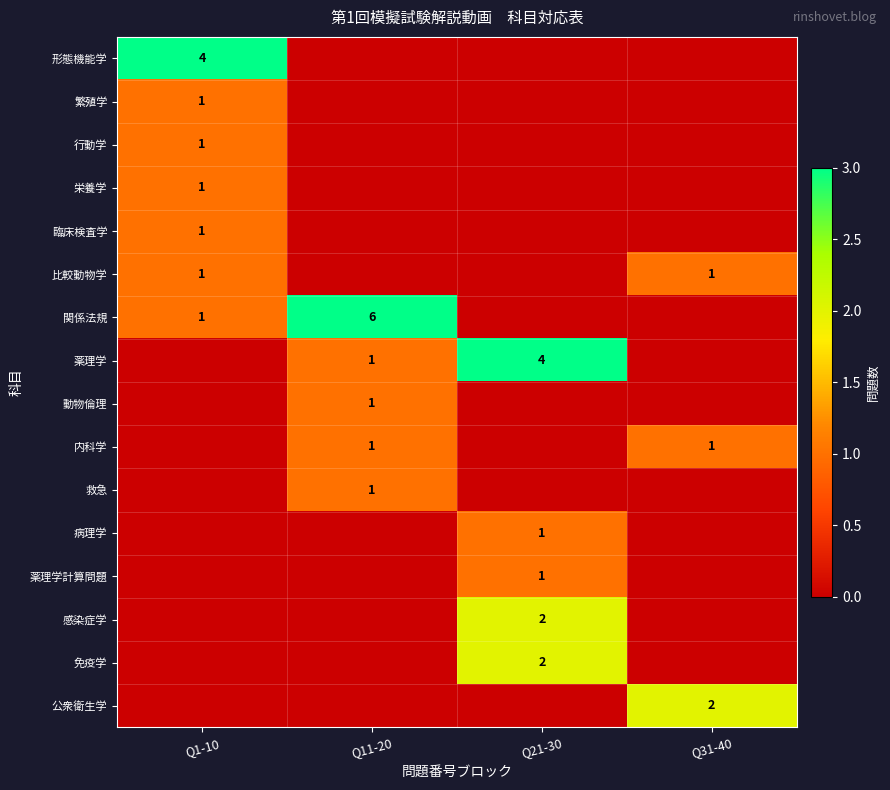

True or false: 薬理学 has a value of 1 at Q11-20.

True